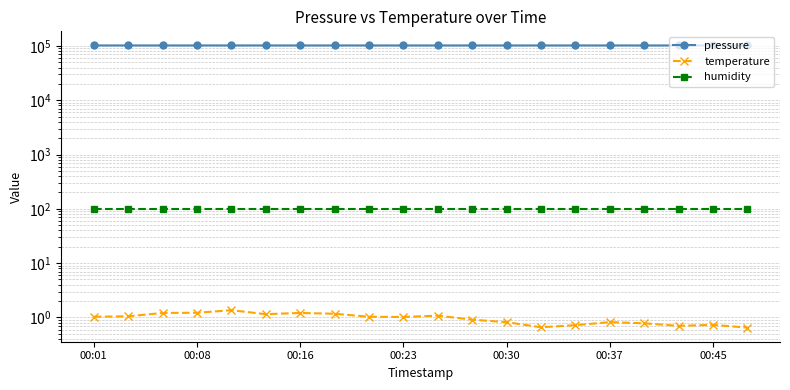

At which category does the chart reach its minimum across all series?

19